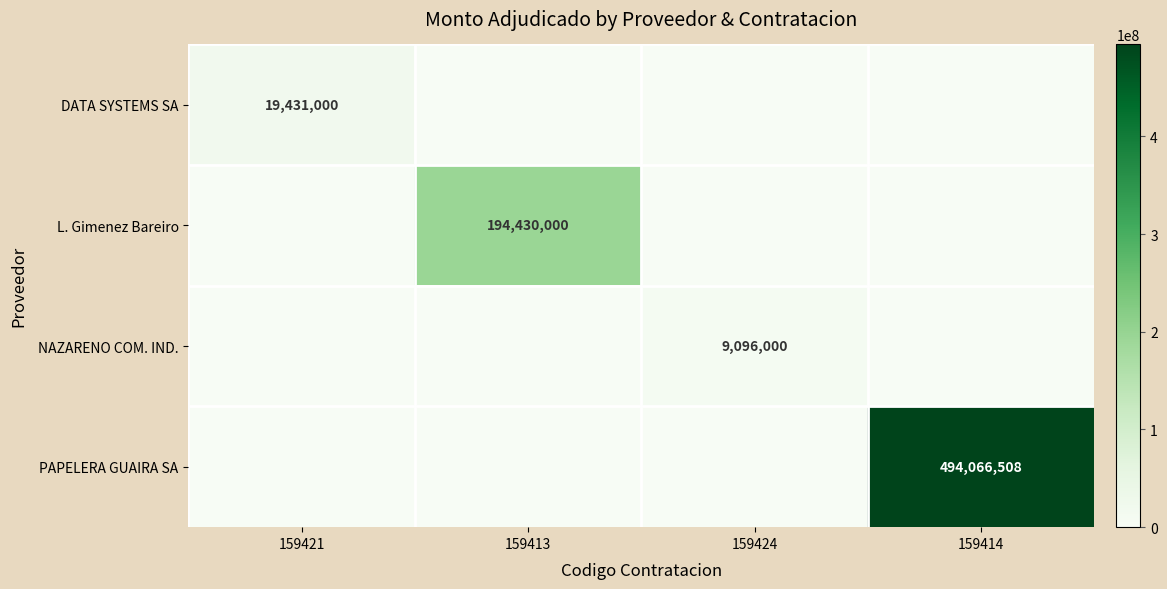

True or false: NAZARENO COM. IND. has a value of 9096000 at 159424.

True